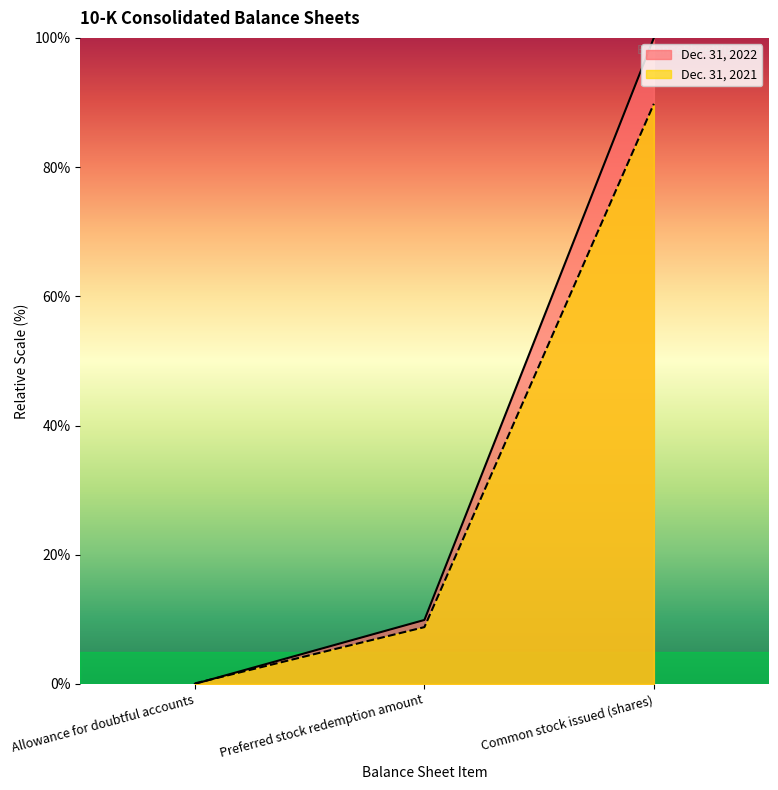

At Allowance for doubtful accounts, list the series in order from smallest to largest.

Dec. 31, 2022, Dec. 31, 2021